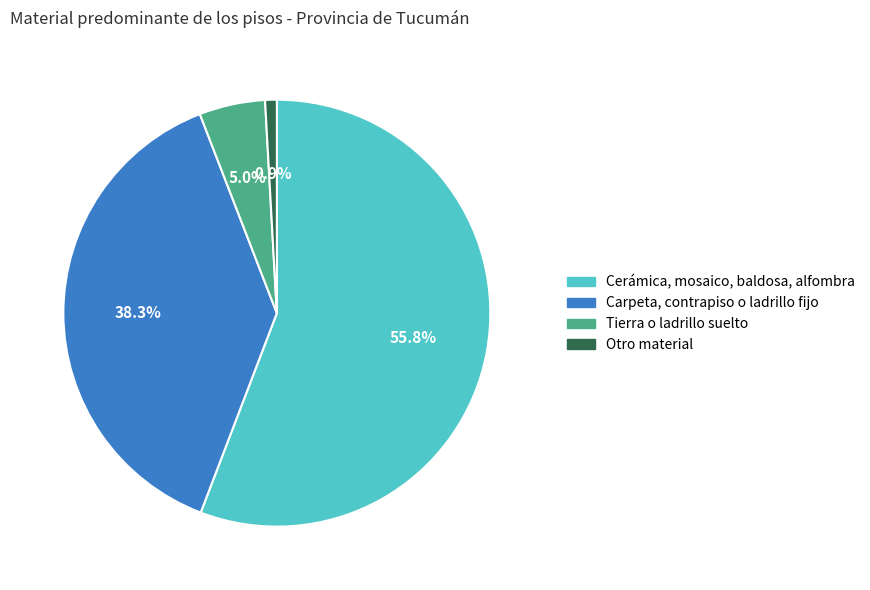

The Otro material slice represents 7% of the pie. True or false?

False